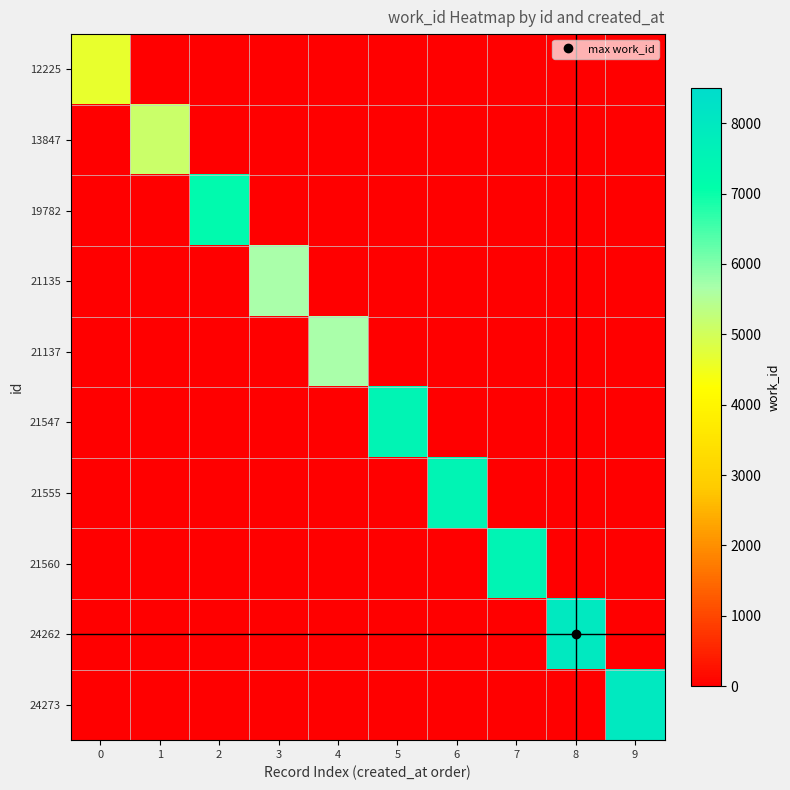

Reading left to right, list all the values displayed in this chart.

12225: 0=4645	1=0	2=0	3=0	4=0	5=0	6=0	7=0	8=0	9=0
13847: 0=0	1=5130	2=0	3=0	4=0	5=0	6=0	7=0	8=0	9=0
19782: 0=0	1=0	2=7258	3=0	4=0	5=0	6=0	7=0	8=0	9=0
21135: 0=0	1=0	2=0	3=5657	4=0	5=0	6=0	7=0	8=0	9=0
21137: 0=0	1=0	2=0	3=0	4=5657	5=0	6=0	7=0	8=0	9=0
21547: 0=0	1=0	2=0	3=0	4=0	5=7515	6=0	7=0	8=0	9=0
21555: 0=0	1=0	2=0	3=0	4=0	5=0	6=7516	7=0	8=0	9=0
21560: 0=0	1=0	2=0	3=0	4=0	5=0	6=0	7=7516	8=0	9=0
24262: 0=0	1=0	2=0	3=0	4=0	5=0	6=0	7=0	8=7982	9=0
24273: 0=0	1=0	2=0	3=0	4=0	5=0	6=0	7=0	8=0	9=7982